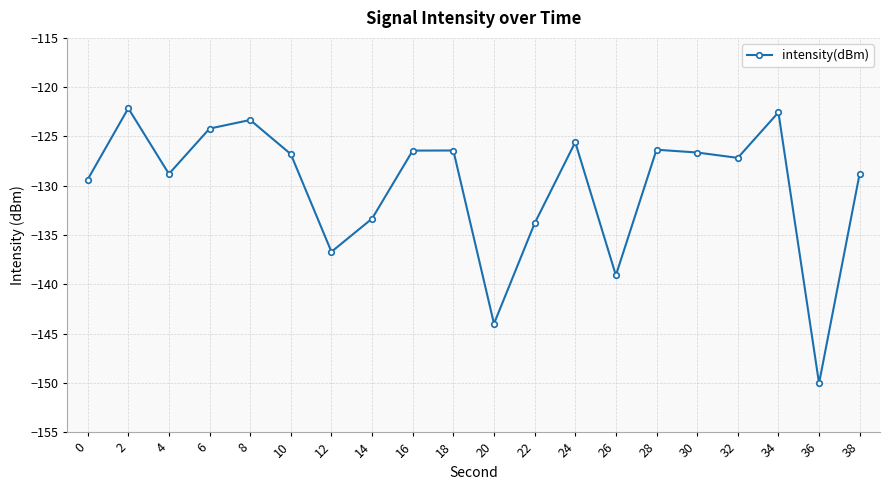

What is the difference between the second highest and minimum values?

27.5